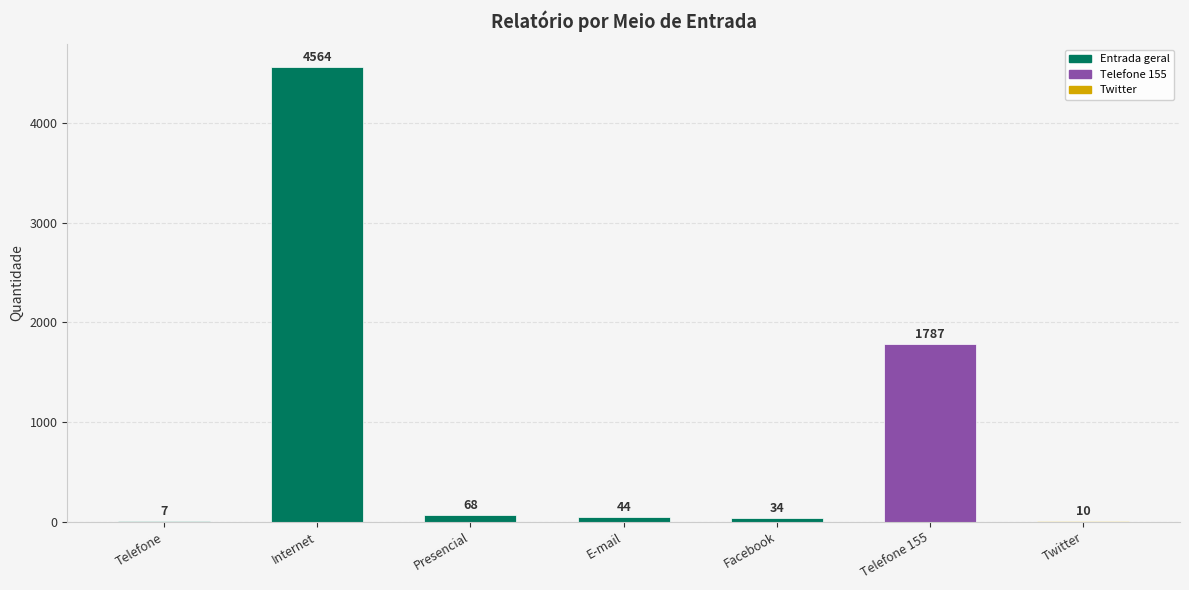

Reading right to left, list all the values displayed in this chart.

10	1787	34	44	68	4564	7